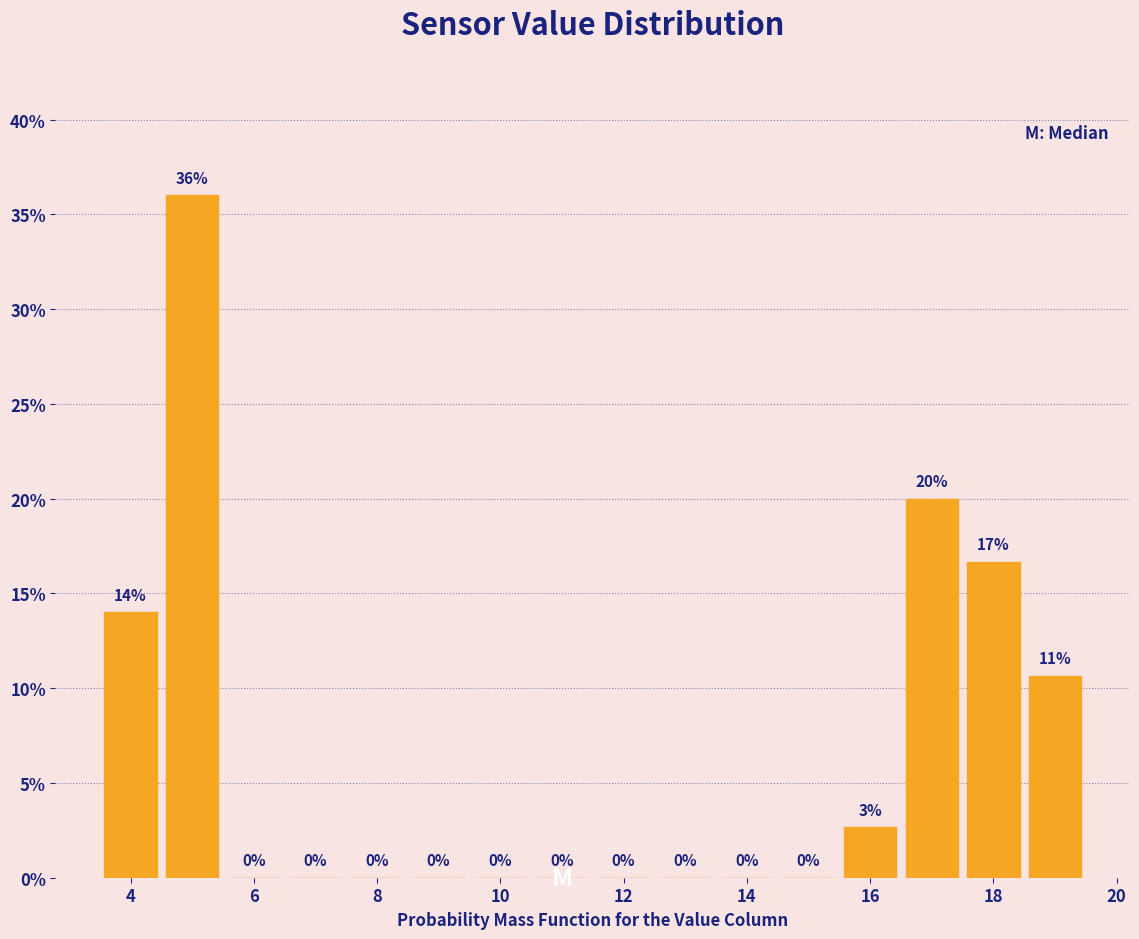

Which range on the x-axis has the tallest bar?

4.5 to 5.5